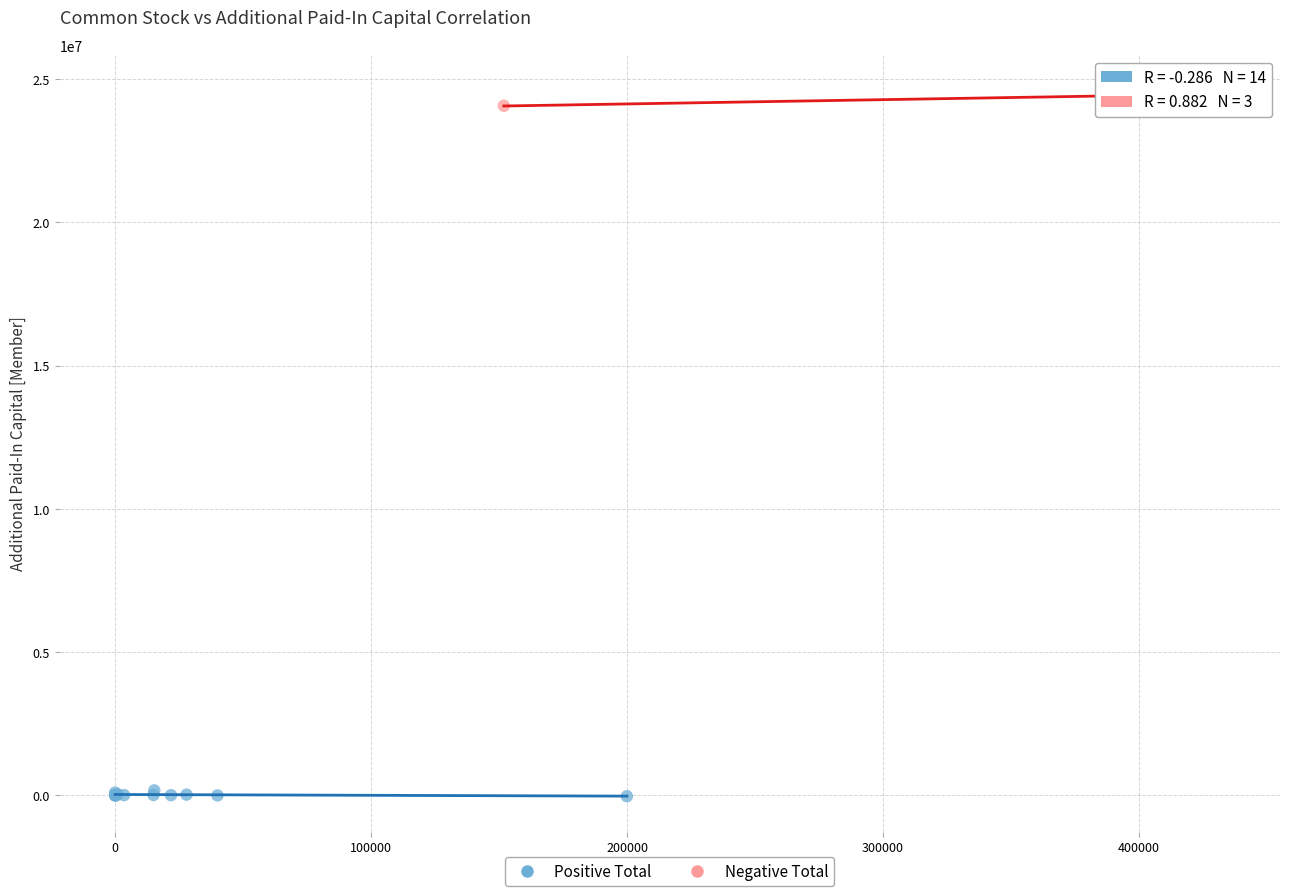

Which series contains the lowest Y value?

Positive Total